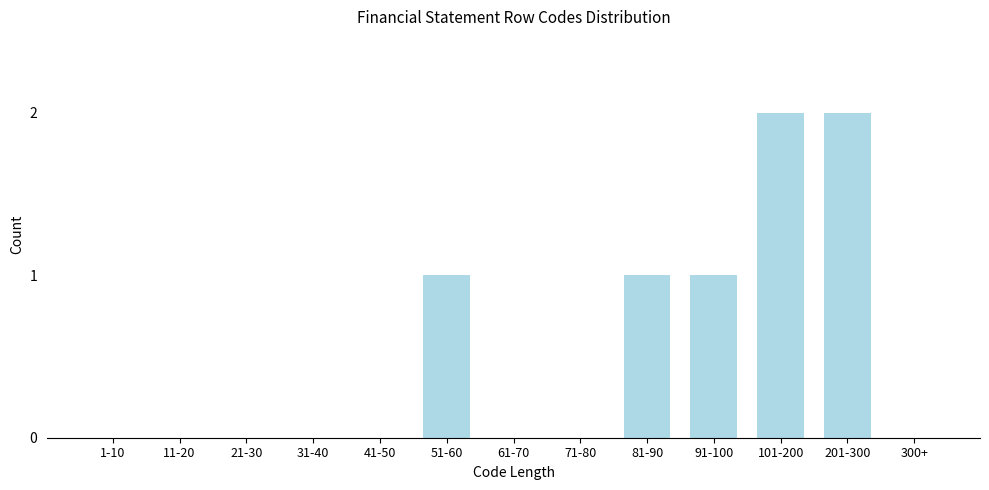

Reading left to right, what are all the values shown in this chart?

1-10=0	11-20=0	21-30=0	31-40=0	41-50=0	51-60=1	61-70=0	71-80=0	81-90=1	91-100=1	101-200=2	201-300=2	300+=0